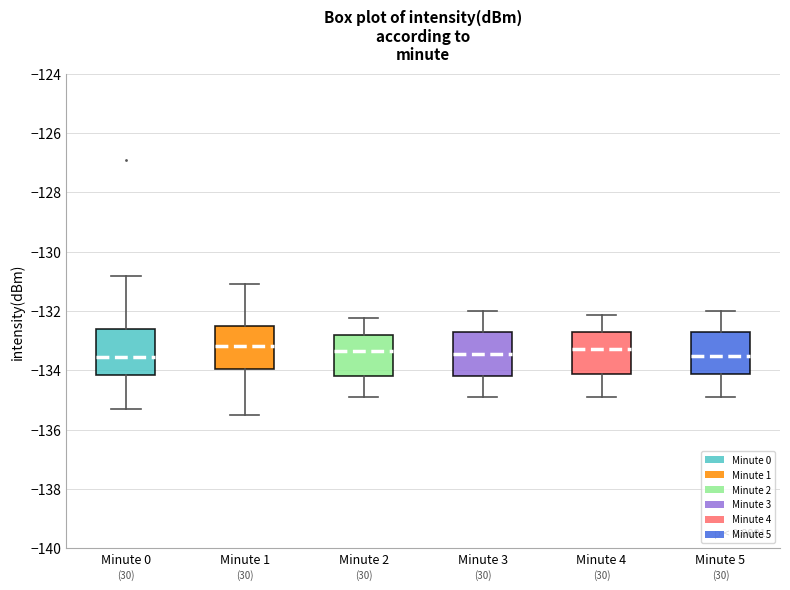

Reading left to right, read every box against the y-axis: the position of its median line, the range the box covers, and the ends of its whiskers. The values are not printed on the chart, so give them approximately, as read against the axis.

Minute 0: median -133.6, box -134.2 to -132.6, whiskers -135.4 to -130.8
Minute 1: median -133.2, box -134.0 to -132.6, whiskers -135.4 to -131.0
Minute 2: median -133.4, box -134.2 to -132.8, whiskers -134.8 to -132.2
Minute 3: median -133.4, box -134.2 to -132.8, whiskers -134.8 to -132.0
Minute 4: median -133.2, box -134.2 to -132.8, whiskers -134.8 to -132.2
Minute 5: median -133.6, box -134.2 to -132.8, whiskers -134.8 to -132.0